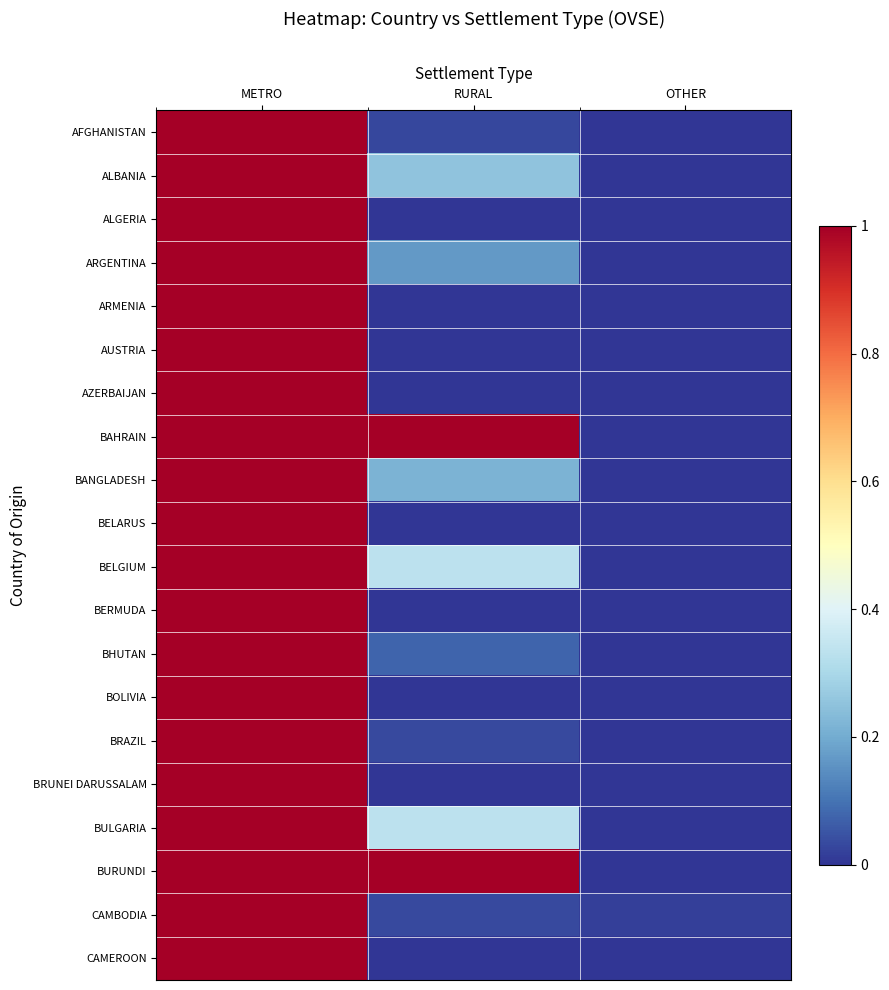

Reading left to right, what are all the values shown in this chart?

AFGHANISTAN: METRO=1.0	RURAL=0.0	OTHER=0.0
ALBANIA: METRO=1.0	RURAL=0.2	OTHER=0.0
ALGERIA: METRO=1.0	RURAL=0.0	OTHER=0.0
ARGENTINA: METRO=1.0	RURAL=0.2	OTHER=0.0
ARMENIA: METRO=1.0	RURAL=0.0	OTHER=0.0
AUSTRIA: METRO=1.0	RURAL=0.0	OTHER=0.0
AZERBAIJAN: METRO=1.0	RURAL=0.0	OTHER=0.0
BAHRAIN: METRO=1.0	RURAL=1.0	OTHER=0.0
BANGLADESH: METRO=1.0	RURAL=0.2	OTHER=0.0
BELARUS: METRO=1.0	RURAL=0.0	OTHER=0.0
BELGIUM: METRO=1.0	RURAL=0.3	OTHER=0.0
BERMUDA: METRO=1.0	RURAL=0.0	OTHER=0.0
BHUTAN: METRO=1.0	RURAL=0.1	OTHER=0.0
BOLIVIA: METRO=1.0	RURAL=0.0	OTHER=0.0
BRAZIL: METRO=1.0	RURAL=0.0	OTHER=0.0
BRUNEI DARUSSALAM: METRO=1.0	RURAL=0.0	OTHER=0.0
BULGARIA: METRO=1.0	RURAL=0.3	OTHER=0.0
BURUNDI: METRO=1.0	RURAL=1.0	OTHER=0.0
CAMBODIA: METRO=1.0	RURAL=0.0	OTHER=0.0
CAMEROON: METRO=1.0	RURAL=0.0	OTHER=0.0